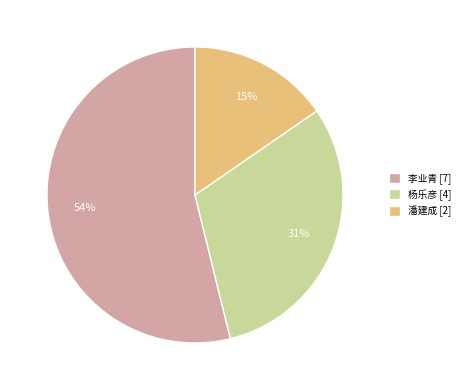

Is the sum of 杨乐彦 [4] and 潘建成 [2] greater than half?

No